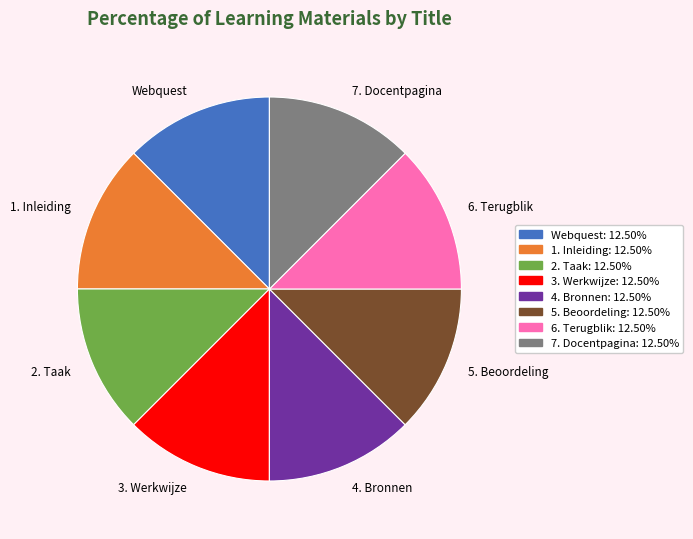

What is the ratio of the value at 7. Docentpagina to the value at 5. Beoordeling?

1.0